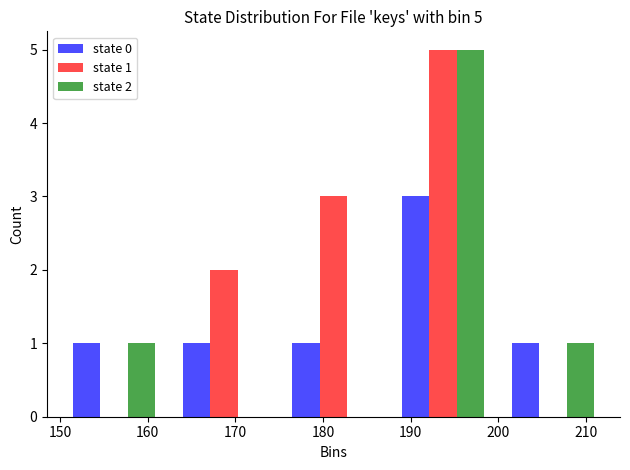

In the state 2 series, which range on the x-axis has the tallest bar?

187 to 200